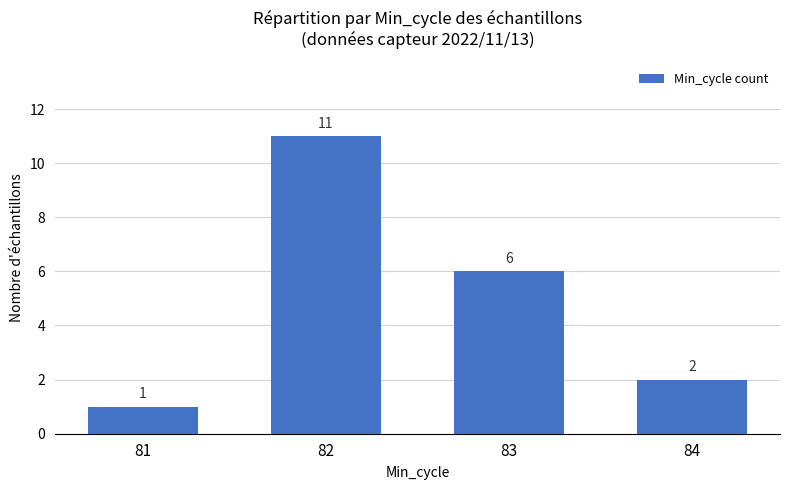

Reading right to left, what are all the values shown in this chart?

84=2	83=6	82=11	81=1